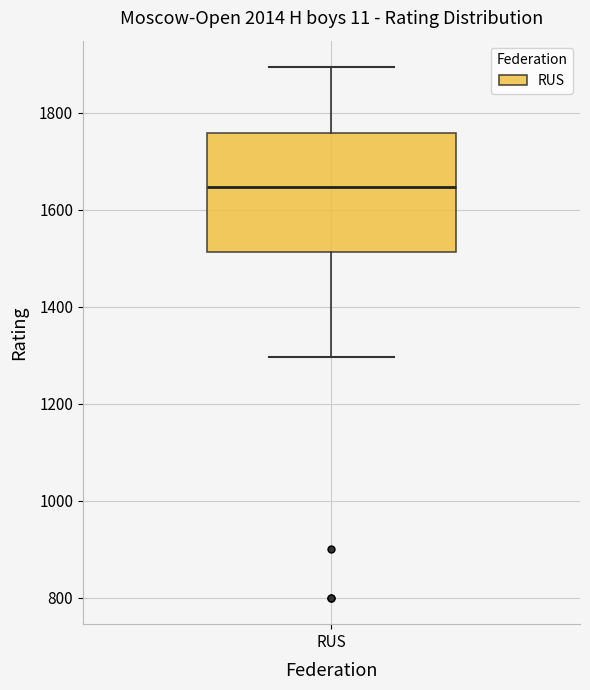

Where does the lower whisker of the box for RUS end on the y-axis? The values are not printed on the chart, so give them approximately, as read against the axis.

1300